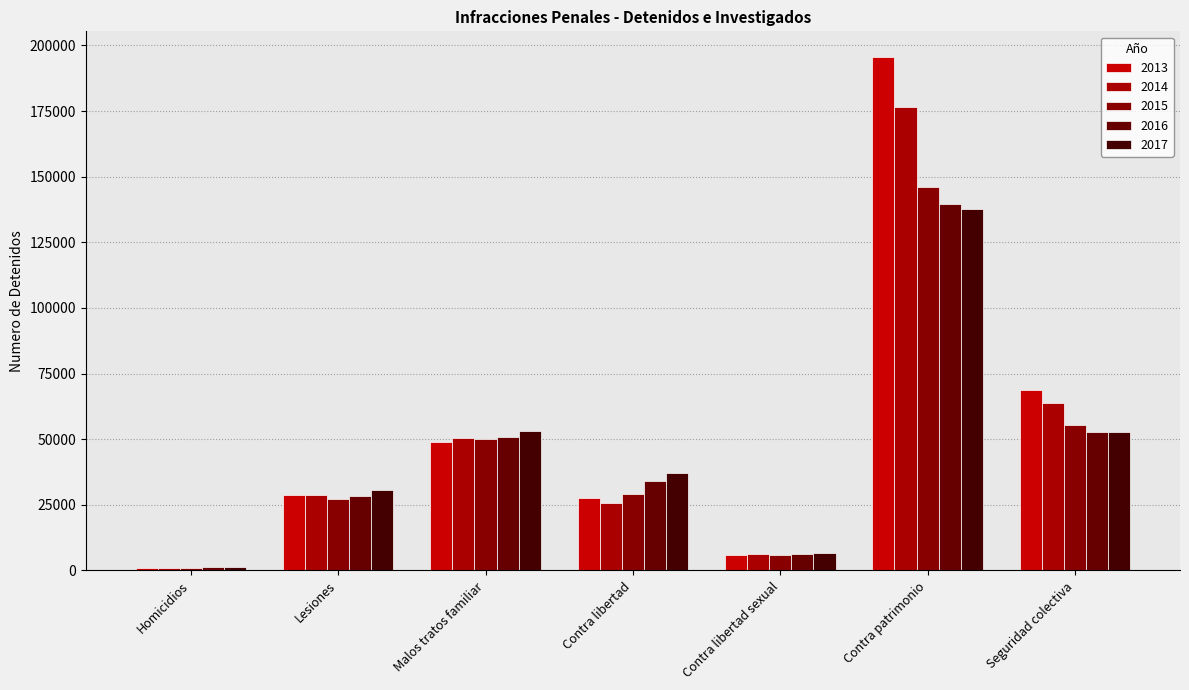

Reading right to left, transcribe all the data shown in this chart.

2013: 68771	195566	5827	27444	49079	28574	1086
2014: 63639	176396	6186	25834	50644	28867	1106
2015: 55254	145876	6044	29183	49898	27203	1076
2016: 52687	139669	6363	34222	50743	28184	1233
2017: 52882	137764	6796	37237	53238	30690	1208